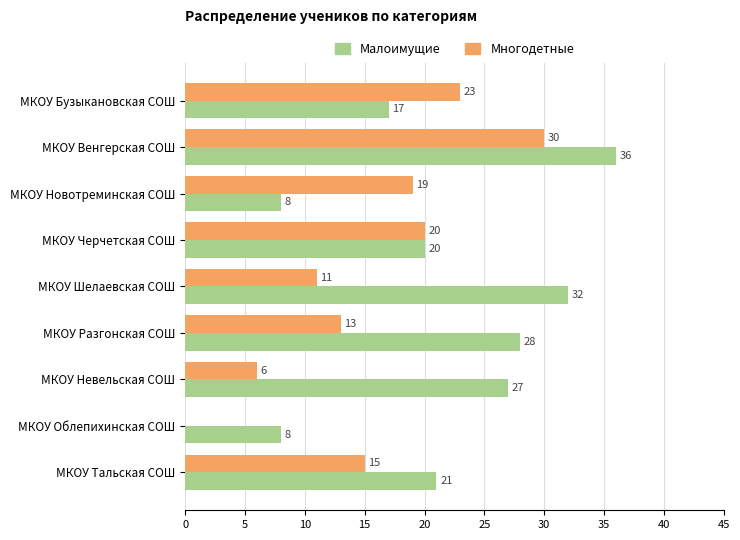

Which series has the largest total across all categories?

Малоимущие